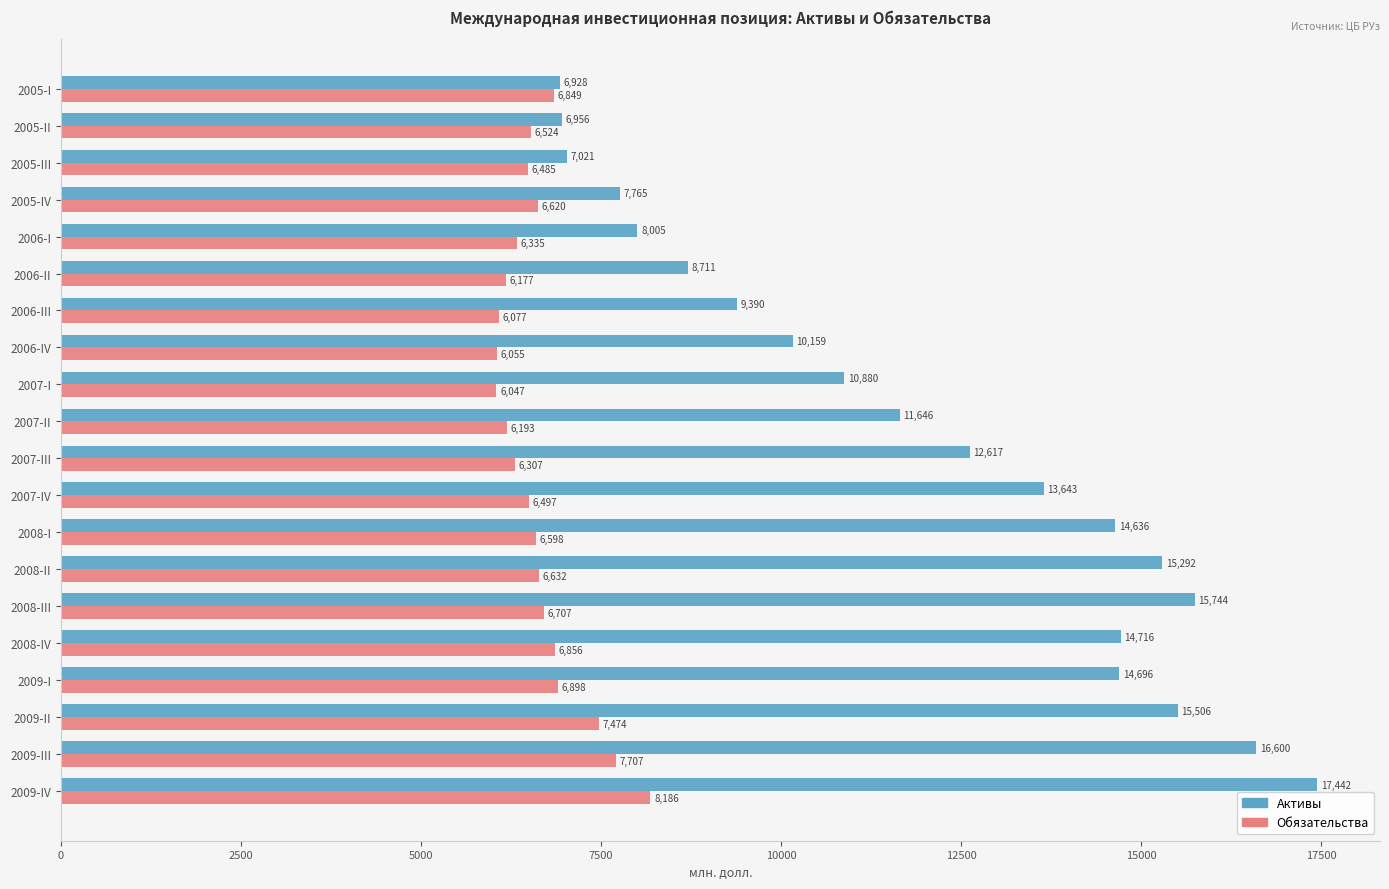

Which category has the lowest value across all series?

2007-I